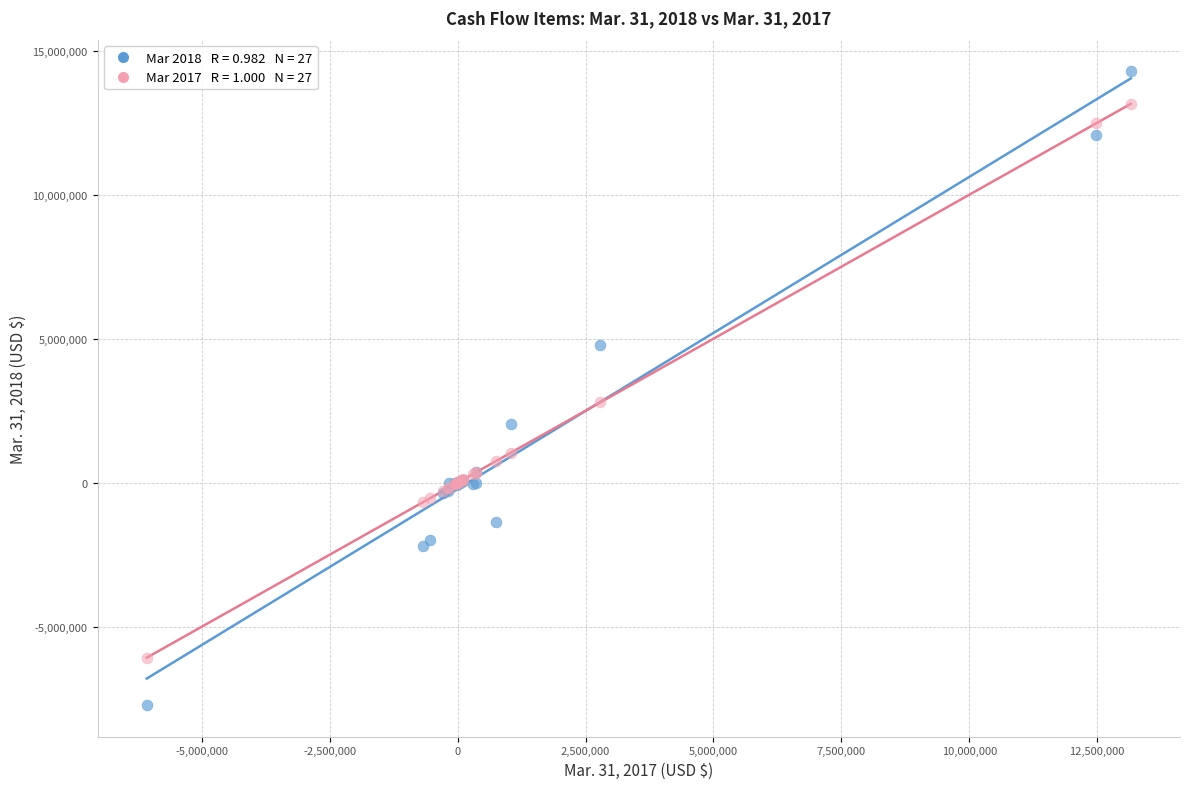

Across all series, what Y value is closest to 3282677?

2786327